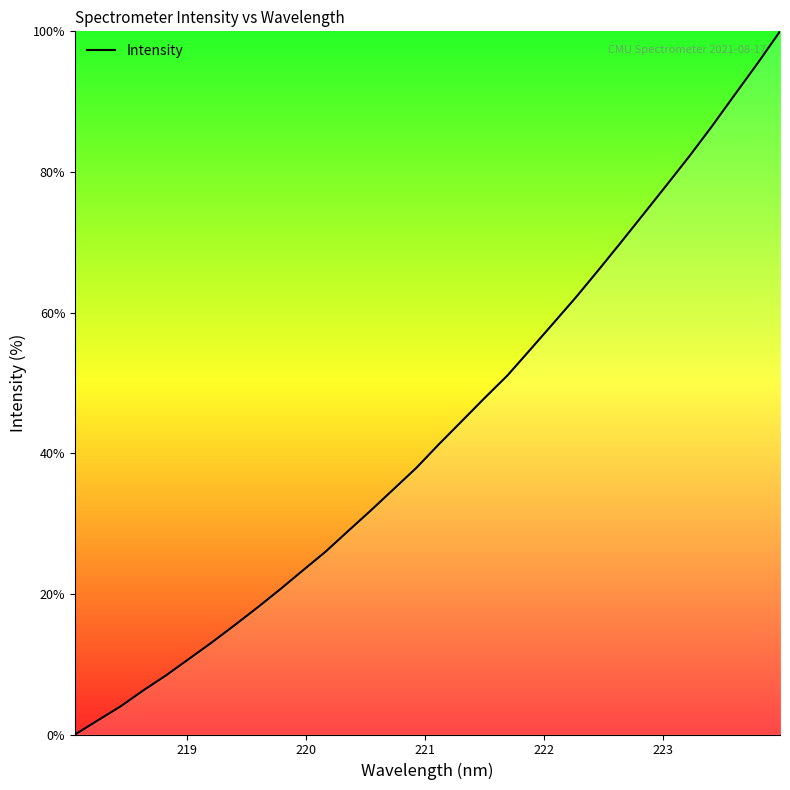

What is the maximum value shown in the chart?

100.0